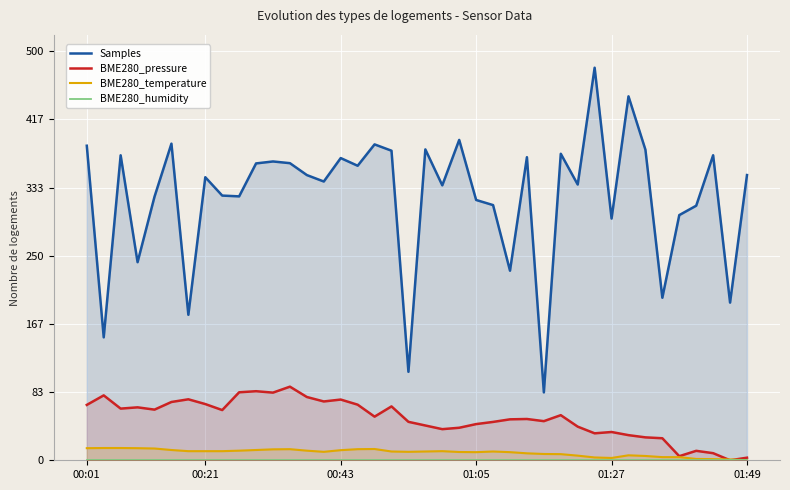

How many interior local peaks does the BME280_pressure series have?

11